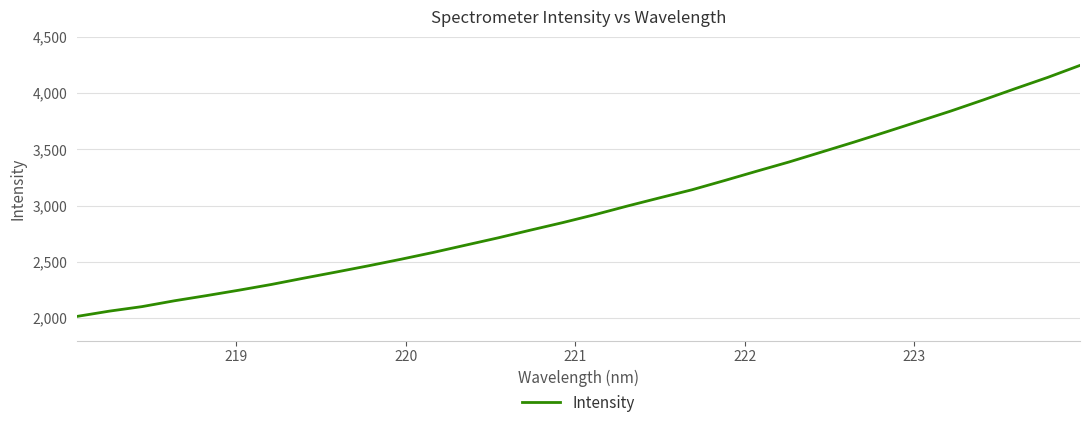

What is the smallest value displayed?

2015.2